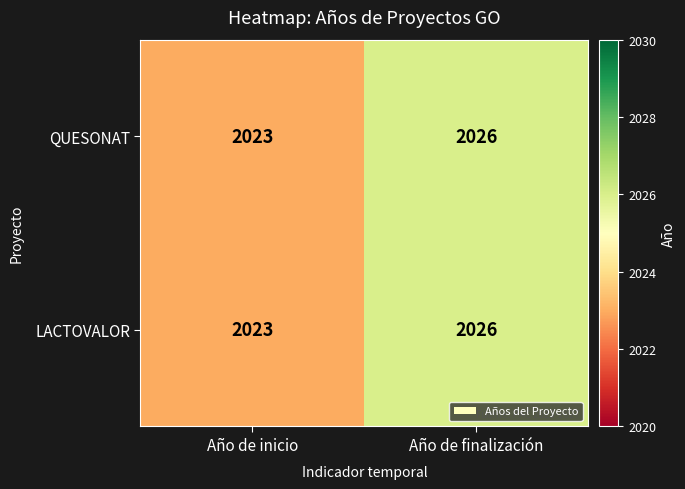

True or false: QUESONAT has a value of 2023 at Año de inicio.

True